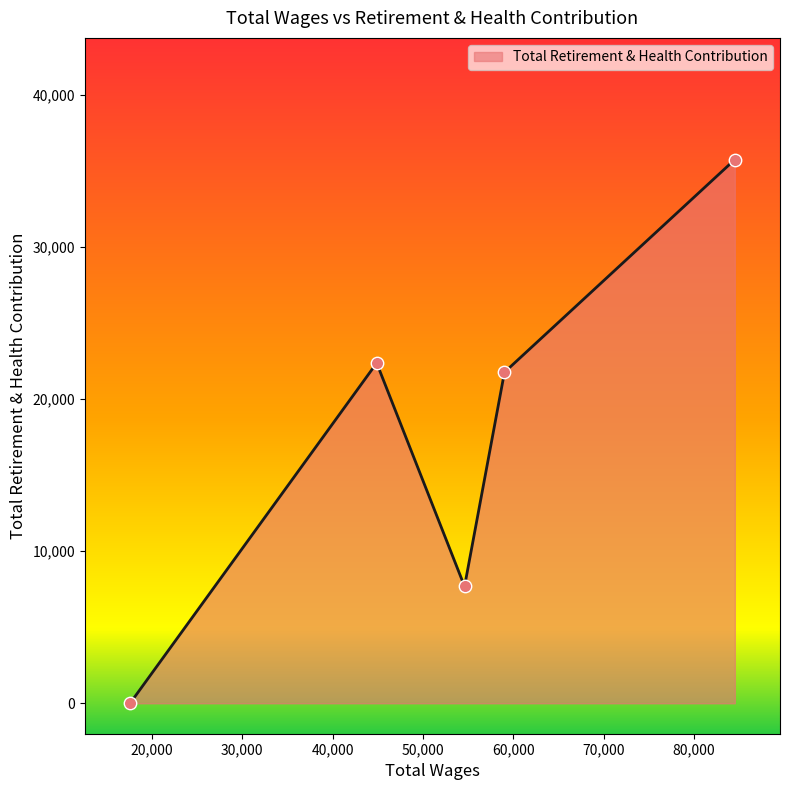

What is the maximum value shown in the chart?

35759